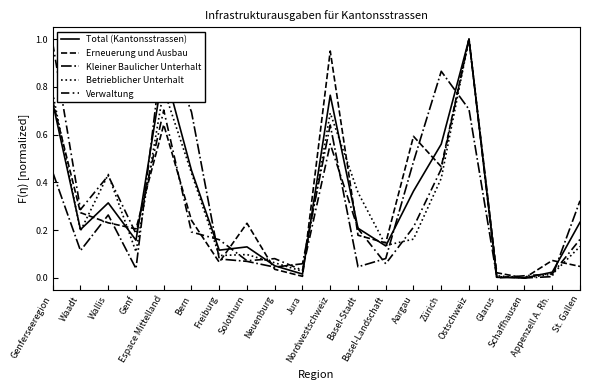

What is the value of the Erneuerung und Ausbau point at the 19th from the left?

0.1